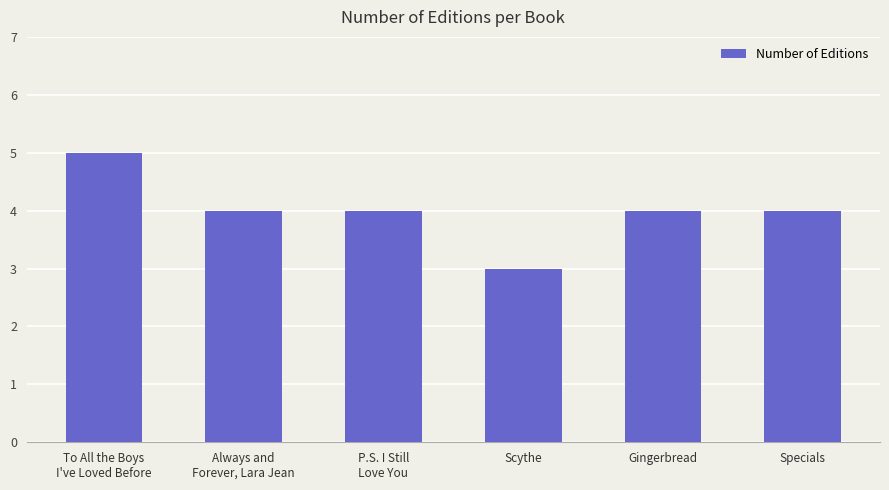

Reading left to right, transcribe all the data shown in this chart.

To All the Boys
I've Loved Before=5	Always and
Forever, Lara Jean=4	P.S. I Still
Love You=4	Scythe=3	Gingerbread=4	Specials=4